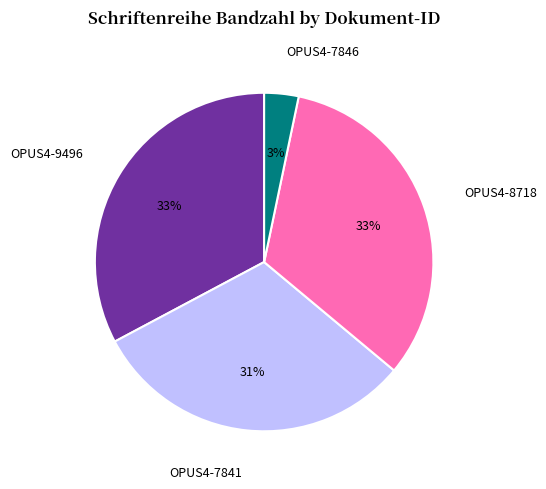

To the nearest percent, what percentage of the pie is OPUS4-7846?

3%